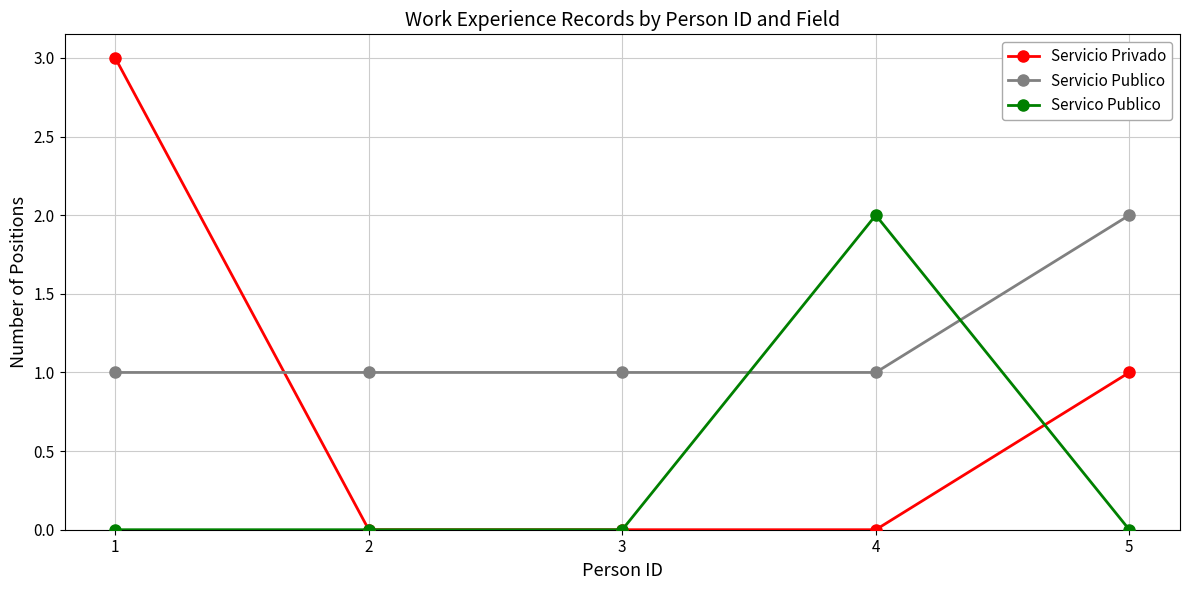

What is the total value across all series at 5?

3